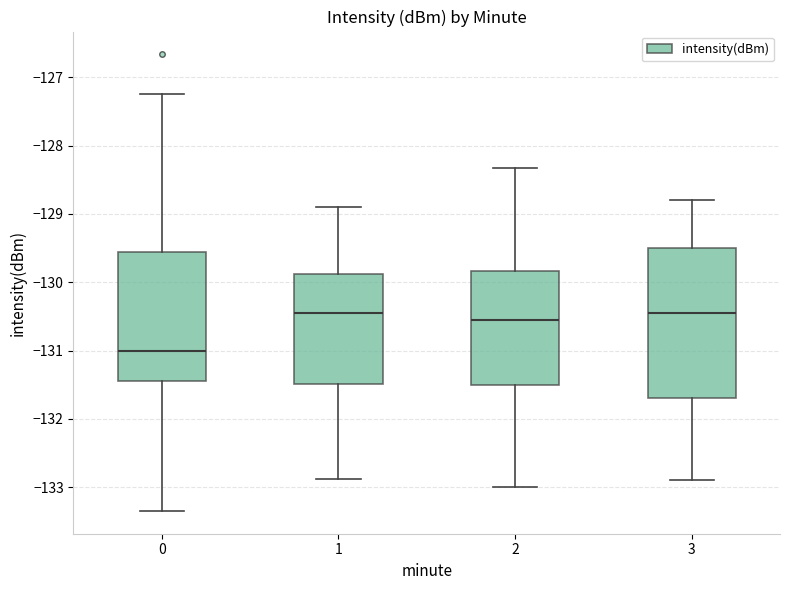

Which box is the tallest, from its lower edge to its upper edge?

3